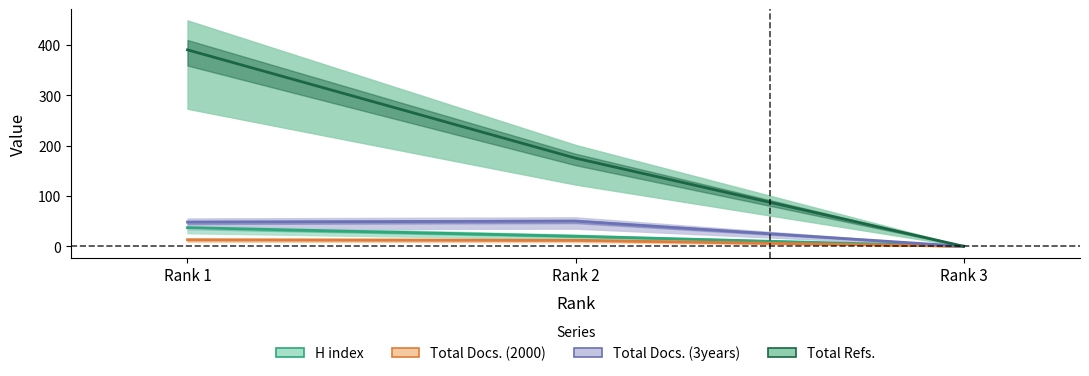

What is the maximum value for Total Docs. (3years)?

50